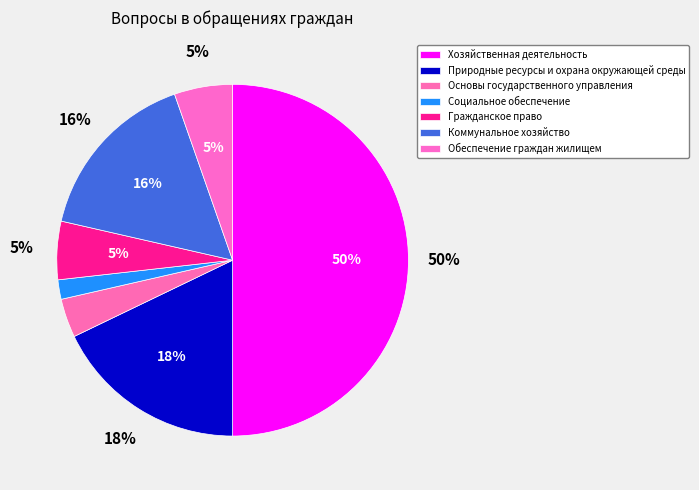

Rank the categories by value from lowest to highest.

Социальное обеспечение, Основы государственного управления, Гражданское право, Обеспечение граждан жилищем, Коммунальное хозяйство, Природные ресурсы и охрана окружающей среды, Хозяйственная деятельность